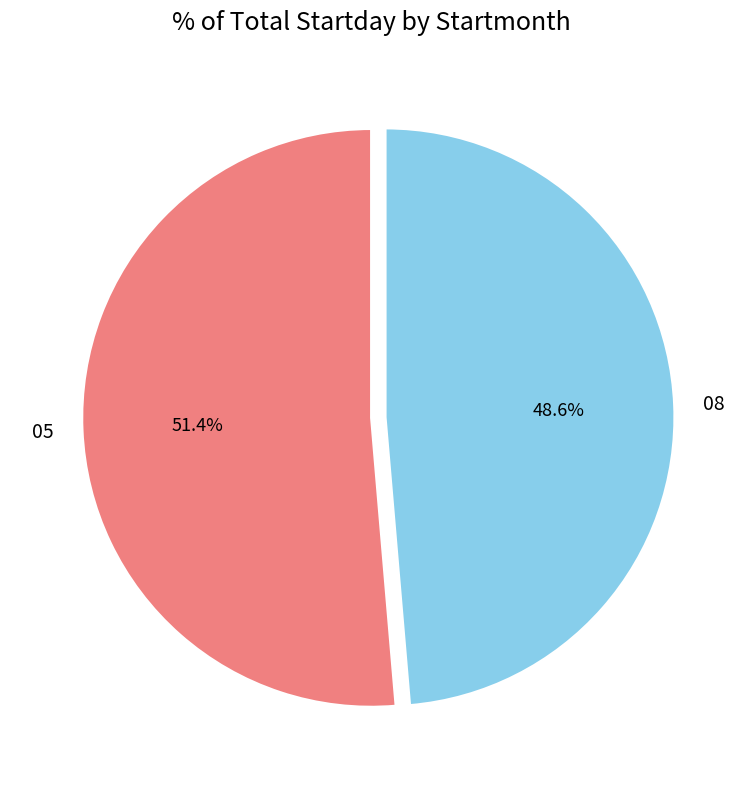

What is the largest slice in the pie chart?

05